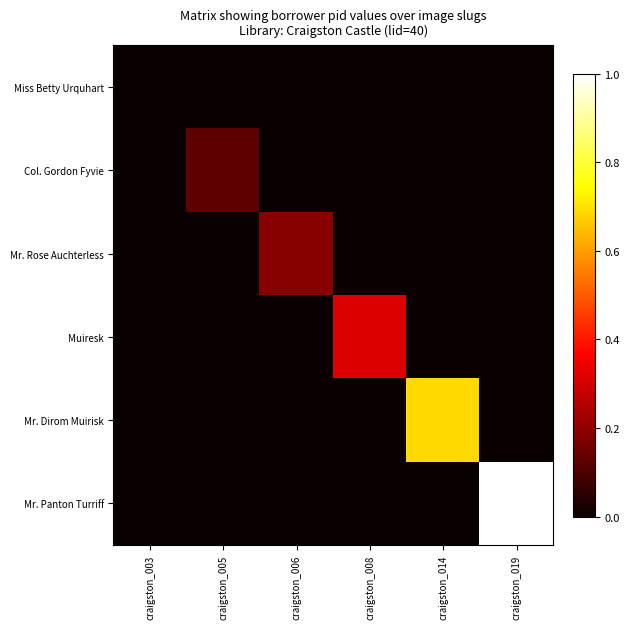

What is the difference between the highest and lowest values at craigston_006?

0.2